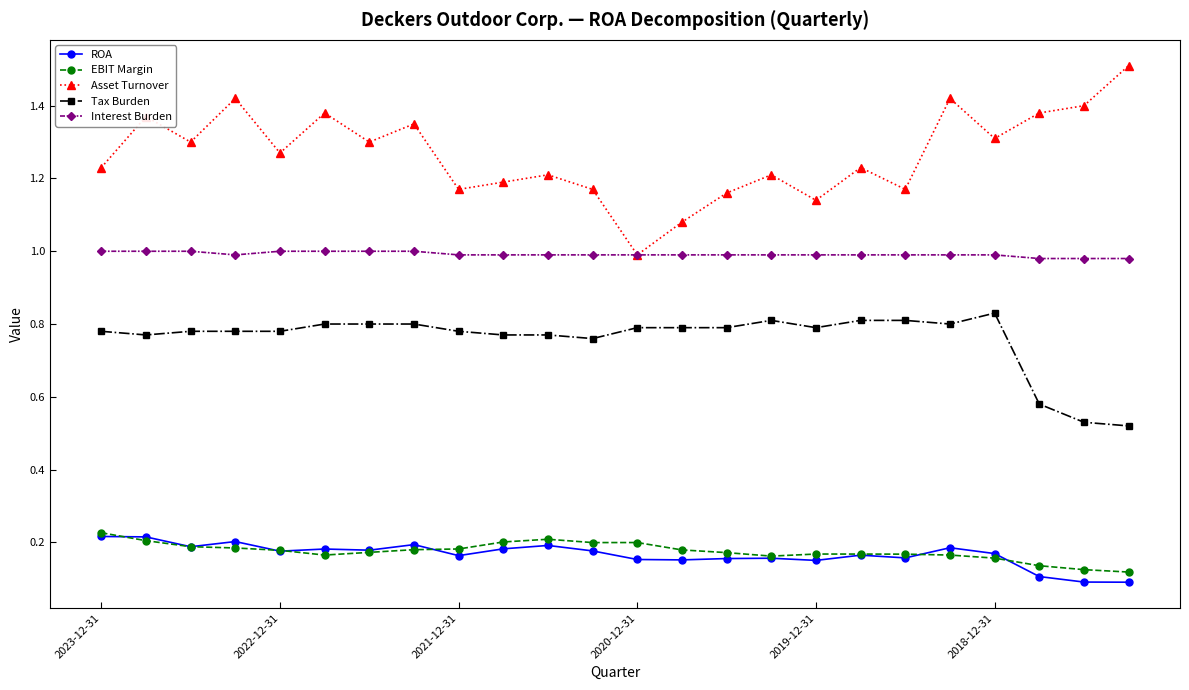

True or false: Tax Burden and EBIT Margin cross at least once.

False